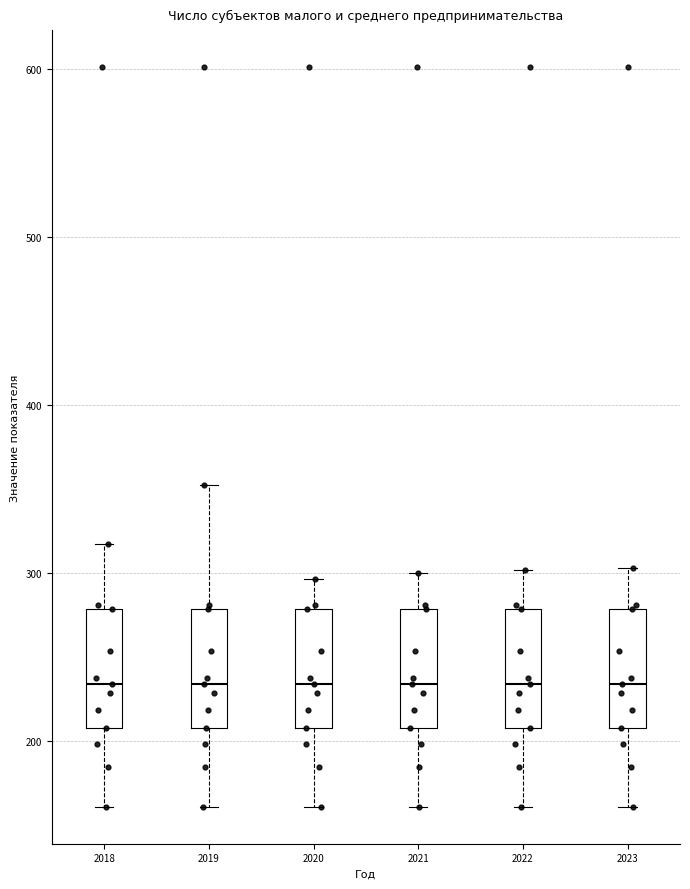

Reading left to right, transcribe this box plot: for each box, give where its median line is, the range the box spans, and where its two whiskers end, as read against the y-axis. The values are not printed on the chart, so give them approximately, as read against the axis.

2018: median 230, box 210 to 280, whiskers 160 to 320
2019: median 230, box 210 to 280, whiskers 160 to 350
2020: median 230, box 210 to 280, whiskers 160 to 300
2021: median 230, box 210 to 280, whiskers 160 to 300
2022: median 230, box 210 to 280, whiskers 160 to 300
2023: median 230, box 210 to 280, whiskers 160 to 300